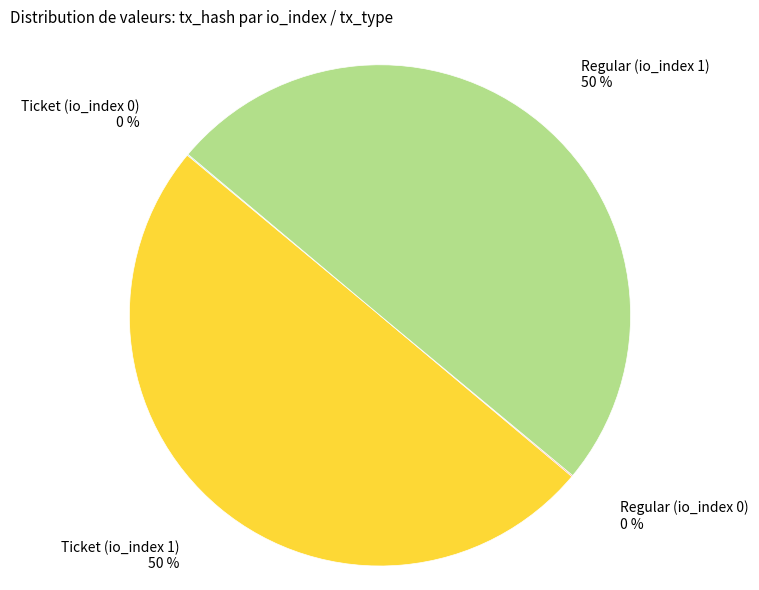

What percentage is the Ticket (io_index 1) slice, to the nearest percent?

50%